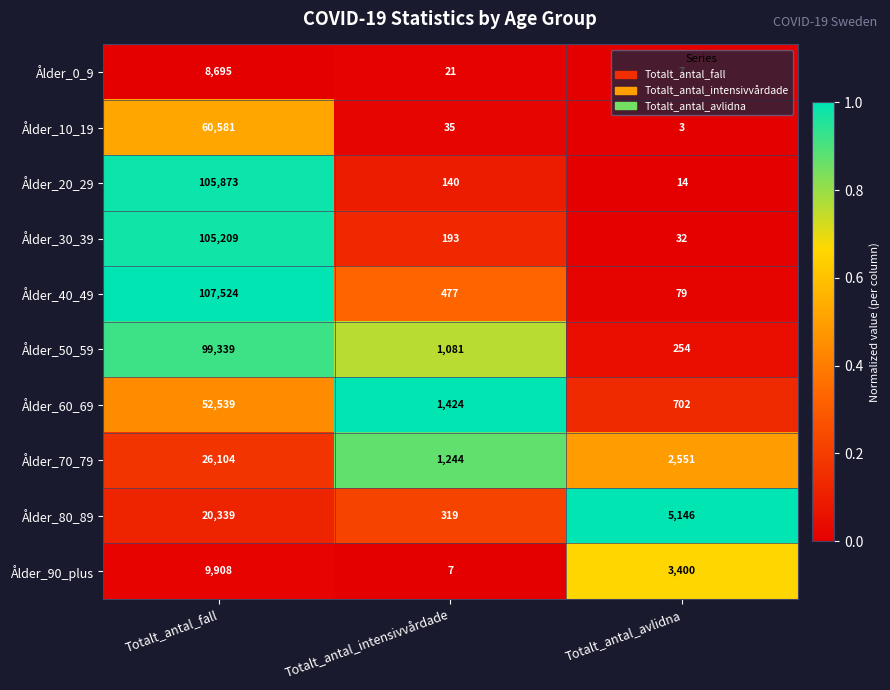

List the series in order of their peak value, highest first.

Ålder_40_49, Ålder_20_29, Ålder_30_39, Ålder_50_59, Ålder_10_19, Ålder_60_69, Ålder_70_79, Ålder_80_89, Ålder_90_plus, Ålder_0_9